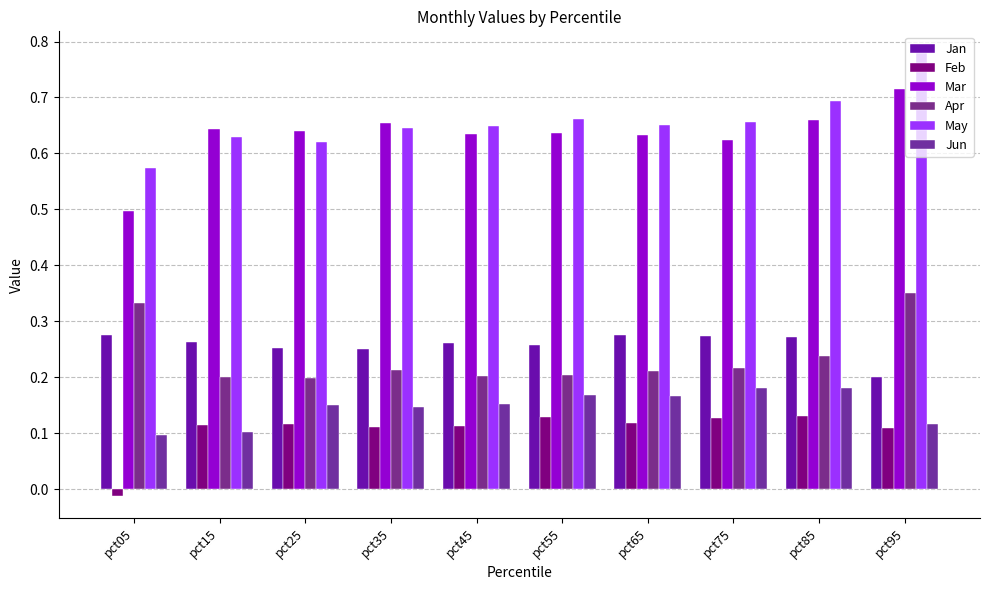

How many bars are there in each group?

6